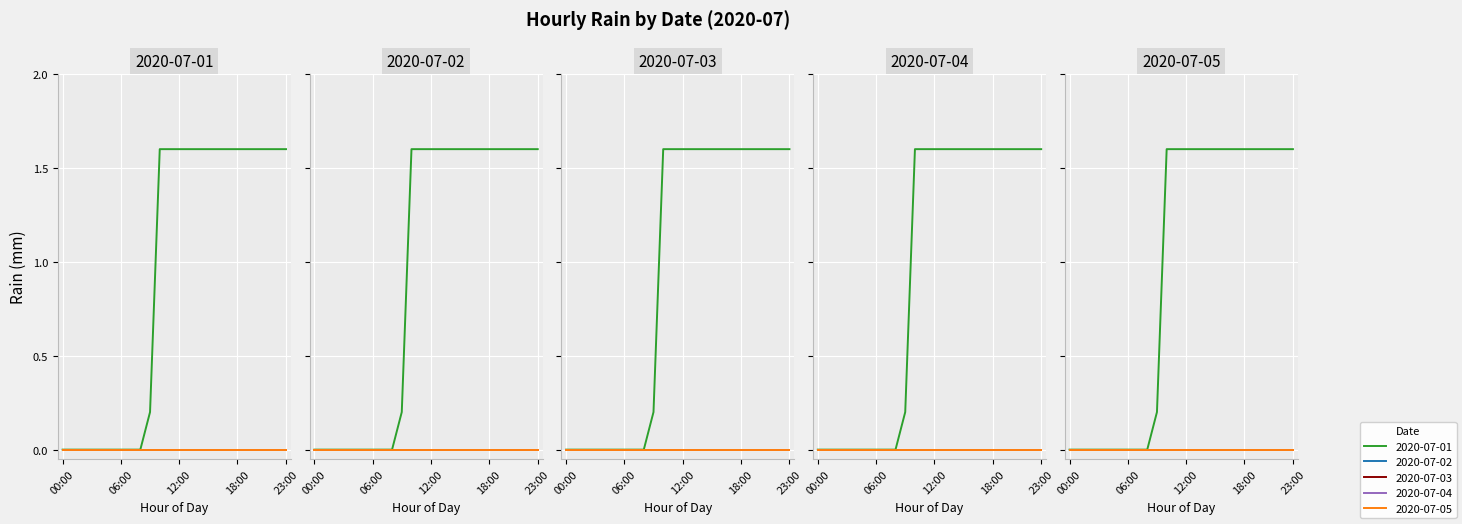

What position from the right is 08:00?

16